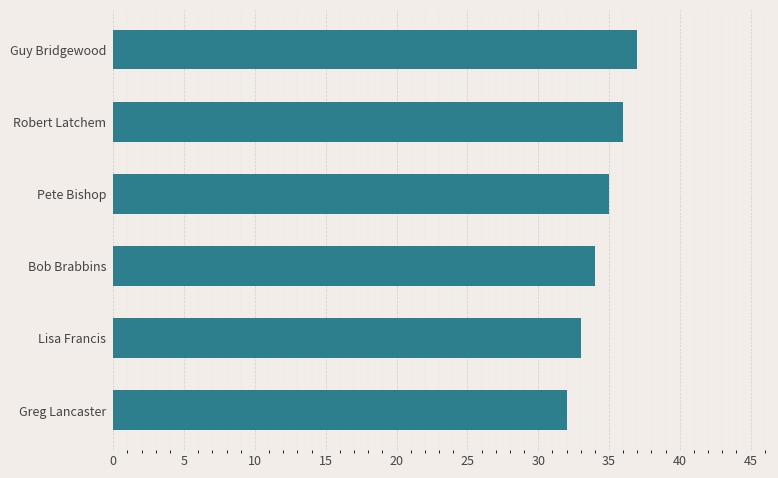

Read the value at Guy Bridgewood.

37